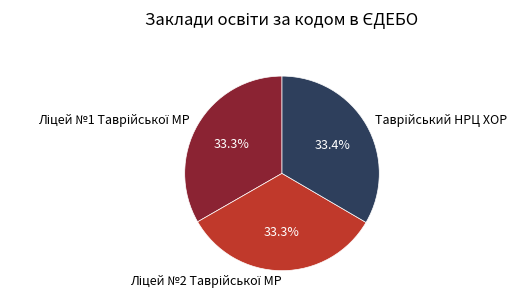

Is there a majority slice in this chart?

No